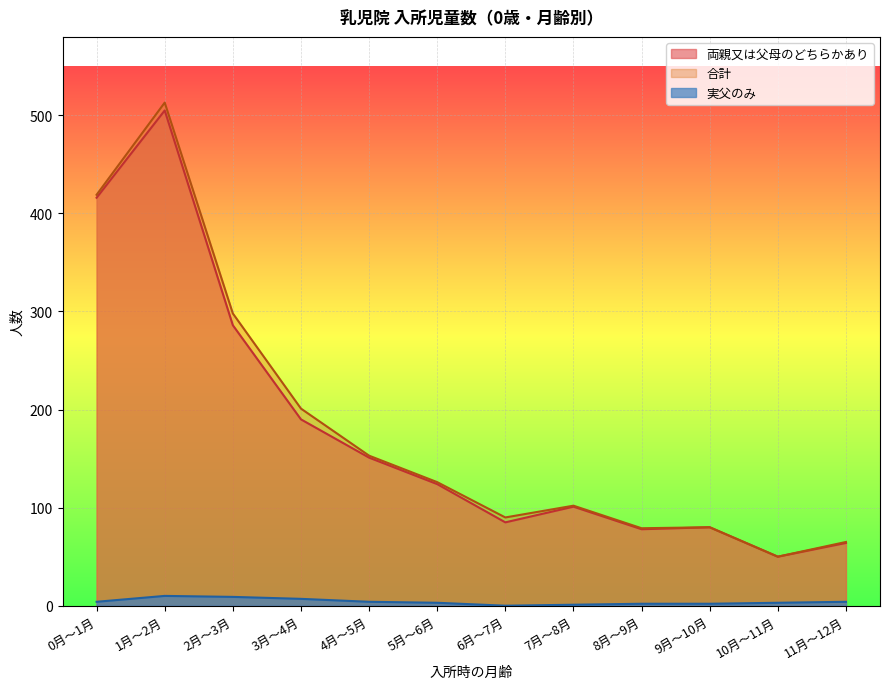

Which series has the largest range (max minus min)?

合計